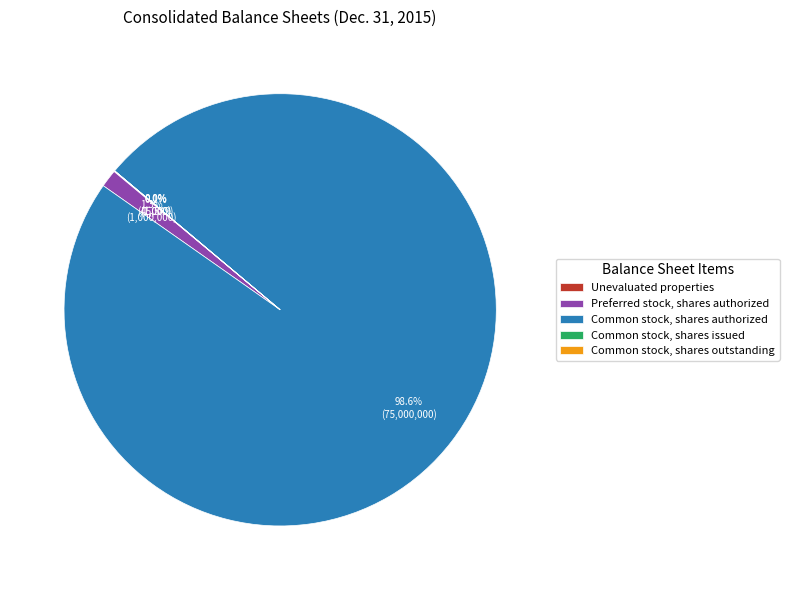

What percentage do Preferred stock, shares authorized and Common stock, shares authorized together represent?

99.9%